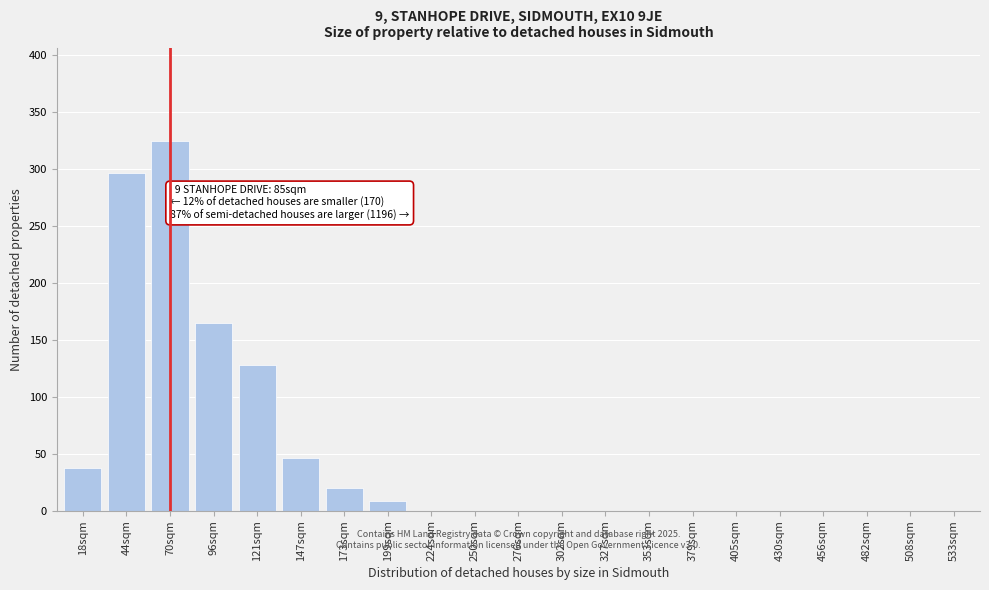

Reading left to right, what are all the values shown in this chart?

18sqm=37	44sqm=297	70sqm=325	96sqm=165	121sqm=128	147sqm=46	173sqm=20	199sqm=8	224sqm=0	250sqm=0	276sqm=0	302sqm=0	327sqm=0	353sqm=0	379sqm=0	405sqm=0	430sqm=0	456sqm=0	482sqm=0	508sqm=0	533sqm=0